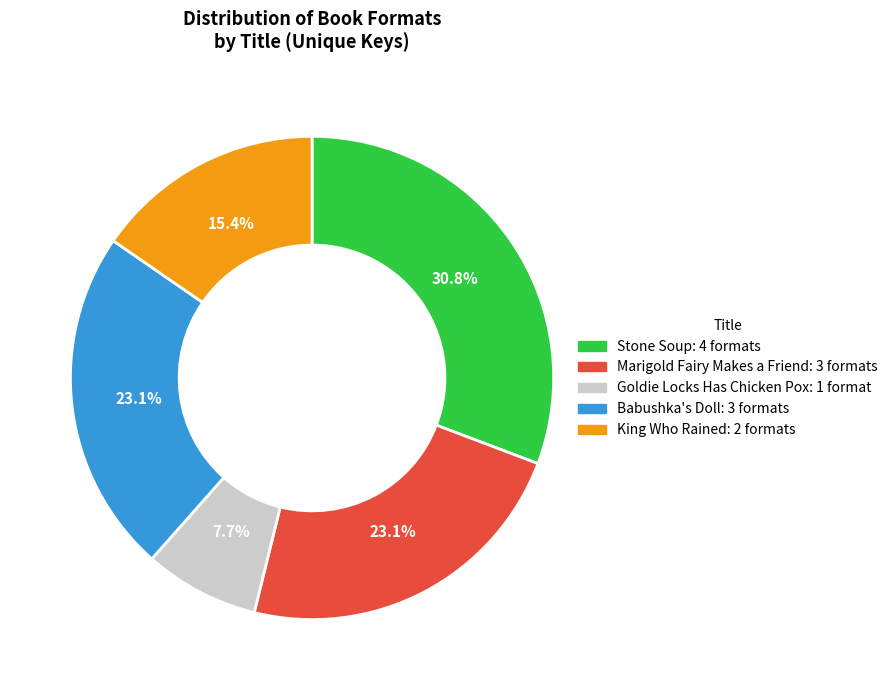

Is there any slice that represents more than half of the pie?

No